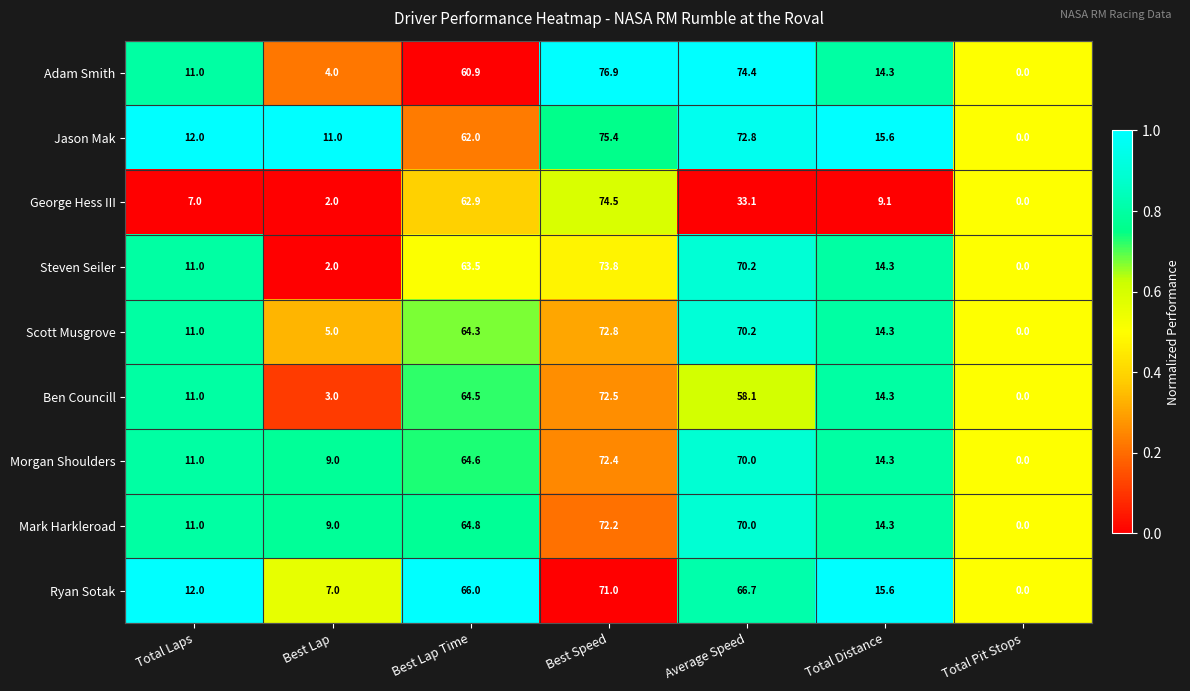

What is the spread (max minus min) of values at Total Distance?

6.5